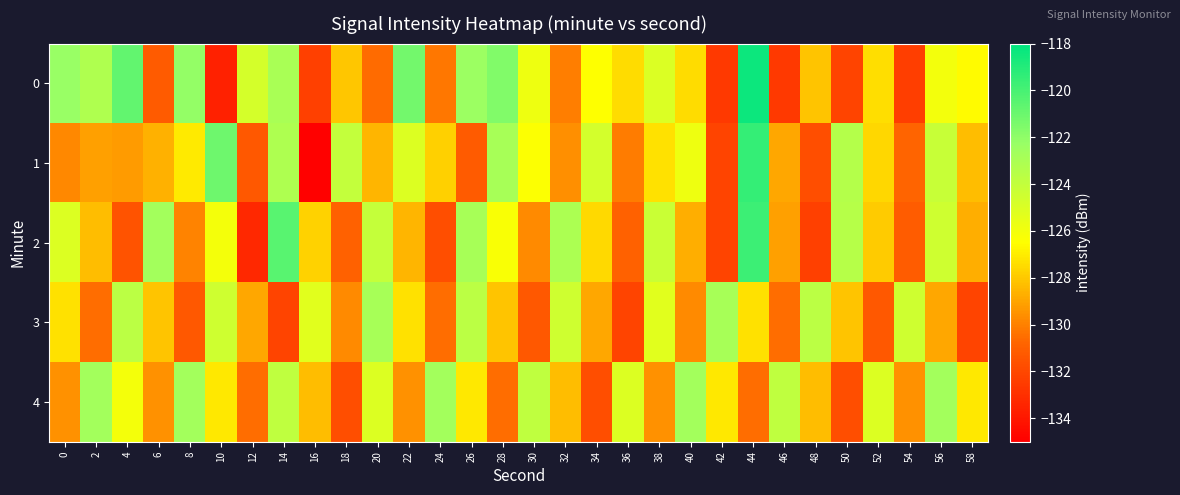

Reading left to right, what are all the values shown in this chart?

0: 0=-122.3	2=-123.2	4=-120.7	6=-131.2	8=-122.1	10=-133.6	12=-124.7	14=-123.0	16=-132.3	18=-128.0	20=-130.6	22=-121.2	24=-130.3	26=-122.4	28=-121.6	30=-125.8	32=-130.0	34=-126.5	36=-127.5	38=-125.0	40=-127.4	42=-132.6	44=-118.4	46=-132.5	48=-128.1	50=-132.1	52=-127.4	54=-132.3	56=-126.0	58=-126.6
1: 0=-129.8	2=-129.1	4=-129.3	6=-128.7	8=-127.1	10=-121.1	12=-131.3	14=-123.2	16=-134.9	18=-124.0	20=-128.5	22=-125.1	24=-127.8	26=-131.2	28=-122.9	30=-126.4	32=-129.6	34=-124.7	36=-130.1	38=-127.3	40=-125.8	42=-132.1	44=-119.5	46=-128.9	48=-131.7	50=-123.4	52=-127.6	54=-130.8	56=-124.2	58=-128.3
2: 0=-125.1	2=-128.3	4=-131.5	6=-122.7	8=-129.9	10=-126.1	12=-133.3	14=-120.5	16=-127.7	18=-130.9	20=-124.1	22=-128.5	24=-131.7	26=-122.9	28=-126.3	30=-129.7	32=-123.1	34=-127.5	36=-130.9	38=-124.3	40=-128.7	42=-132.1	44=-119.7	46=-129.1	48=-132.3	50=-123.5	52=-127.9	54=-131.1	56=-124.5	58=-128.7
3: 0=-127.3	2=-130.5	4=-123.7	6=-128.1	8=-131.3	10=-124.5	12=-128.9	14=-132.1	16=-125.3	18=-129.7	20=-122.9	22=-127.3	24=-130.5	26=-123.7	28=-128.1	30=-131.3	32=-124.5	34=-128.9	36=-132.1	38=-125.3	40=-129.7	42=-122.9	44=-127.3	46=-130.5	48=-123.7	50=-128.1	52=-131.3	54=-124.5	56=-128.9	58=-132.1
4: 0=-129.5	2=-122.7	4=-126.1	6=-129.5	8=-122.7	10=-127.1	12=-130.5	14=-123.9	16=-128.3	18=-131.7	20=-125.1	22=-129.5	24=-122.7	26=-127.1	28=-130.5	30=-123.9	32=-128.3	34=-131.7	36=-125.1	38=-129.5	40=-122.7	42=-127.1	44=-130.5	46=-123.9	48=-128.3	50=-131.7	52=-125.1	54=-129.5	56=-122.7	58=-127.1